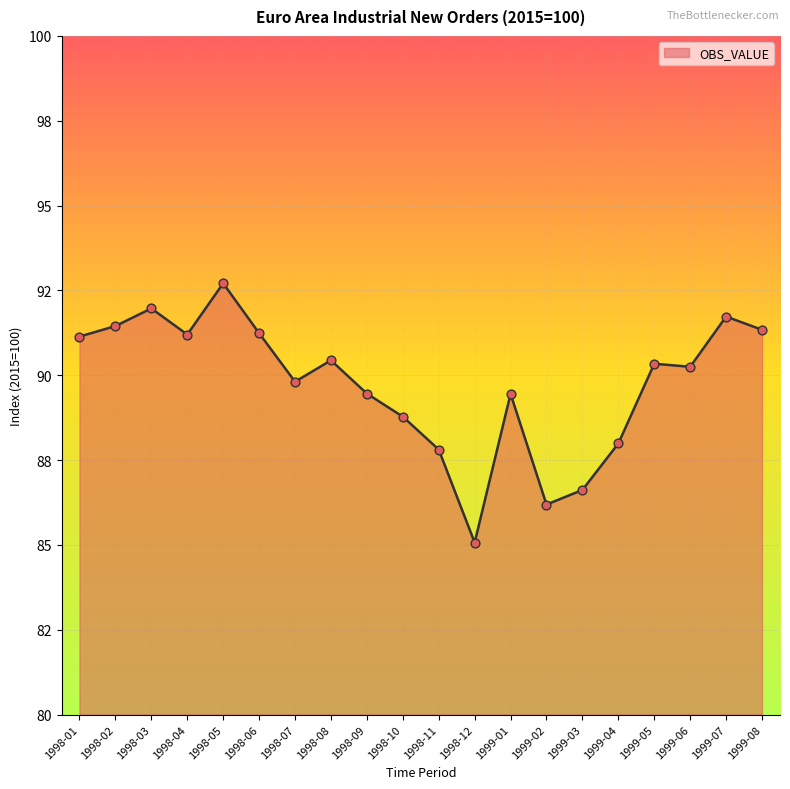

Is this an area chart (filled region under the line)?

Yes